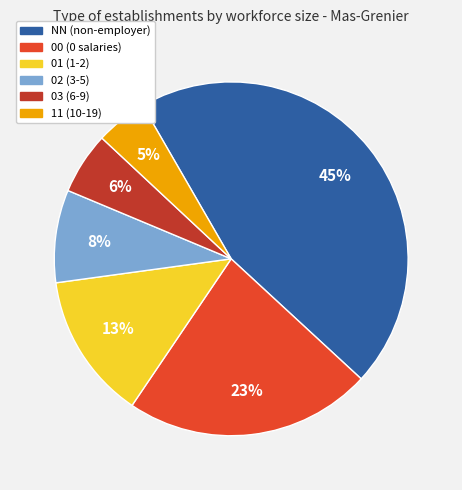

Which category has the smallest portion of the pie?

11